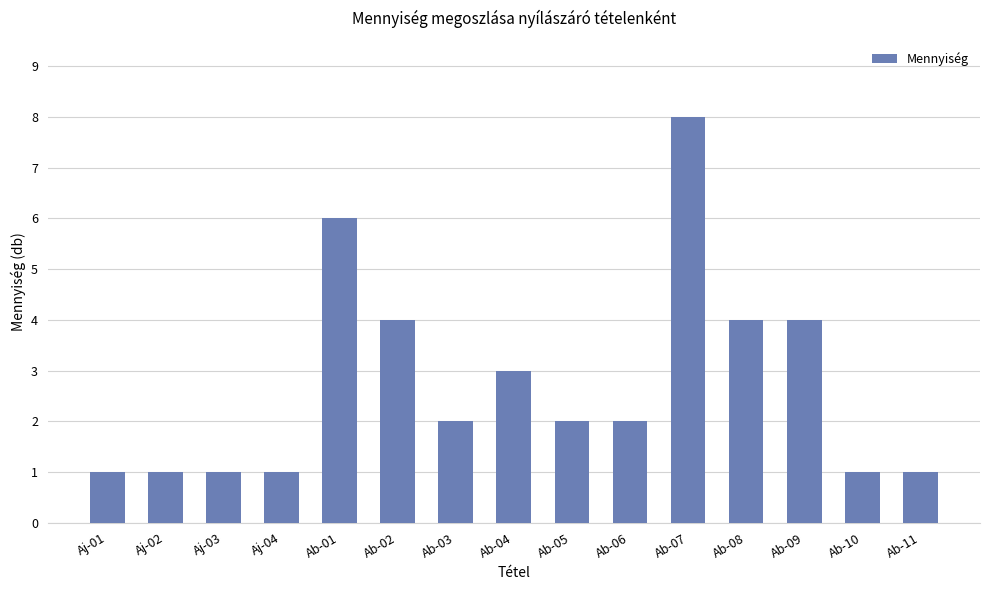

What is the label of the 5th bar from the left?

Ab-01